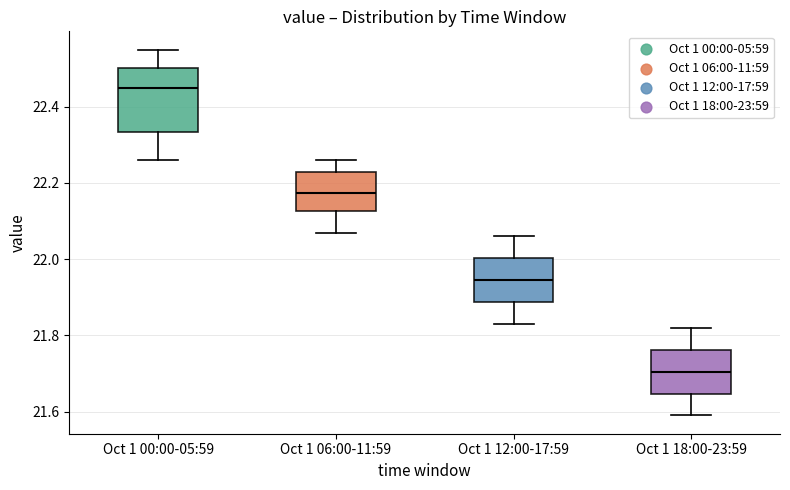

Reading left to right, read every box against the y-axis: the position of its median line, the range the box covers, and the ends of its whiskers. The values are not printed on the chart, so give them approximately, as read against the axis.

Oct 1 00:00-05:59: median 22.46, box 22.34 to 22.50, whiskers 22.26 to 22.56
Oct 1 06:00-11:59: median 22.18, box 22.12 to 22.24, whiskers 22.08 to 22.26
Oct 1 12:00-17:59: median 21.94, box 21.88 to 22.00, whiskers 21.84 to 22.06
Oct 1 18:00-23:59: median 21.70, box 21.64 to 21.76, whiskers 21.60 to 21.82